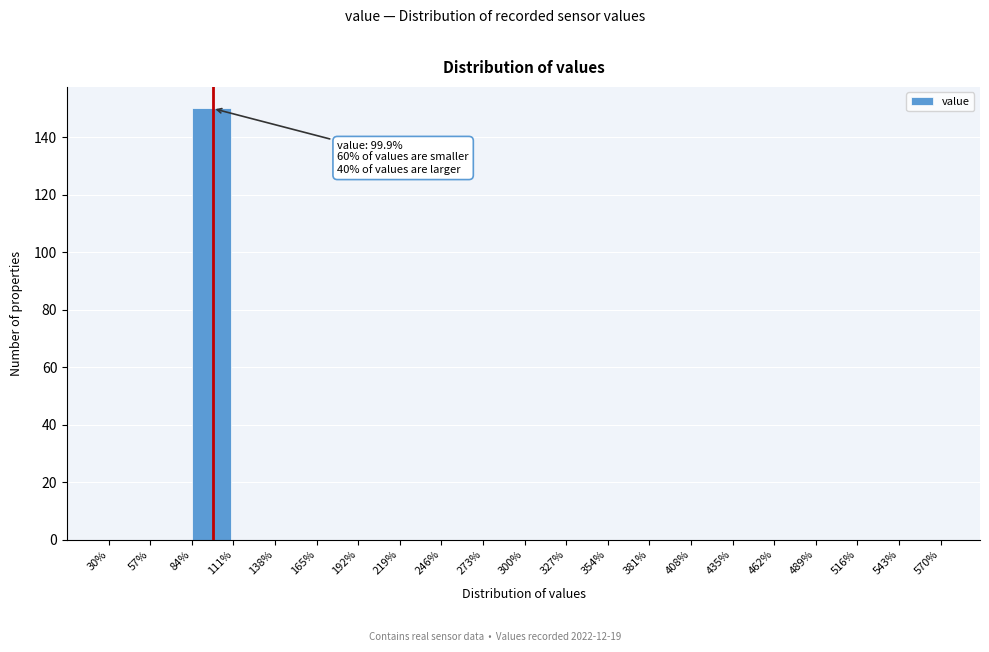

Which range on the x-axis has the tallest bar?

84% to 111%